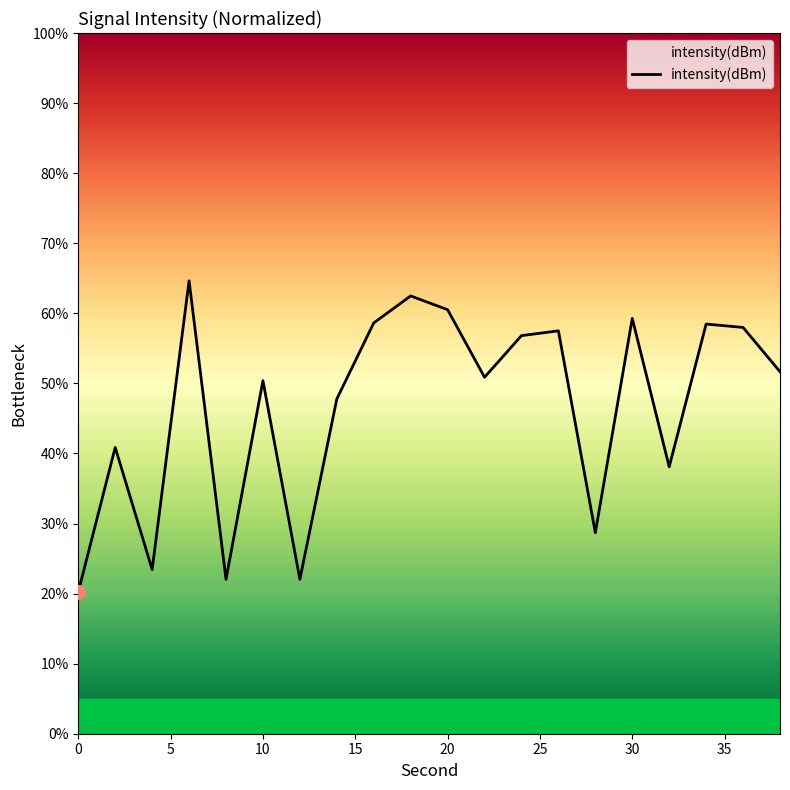

What is the difference between the maximum and minimum values?

44.4